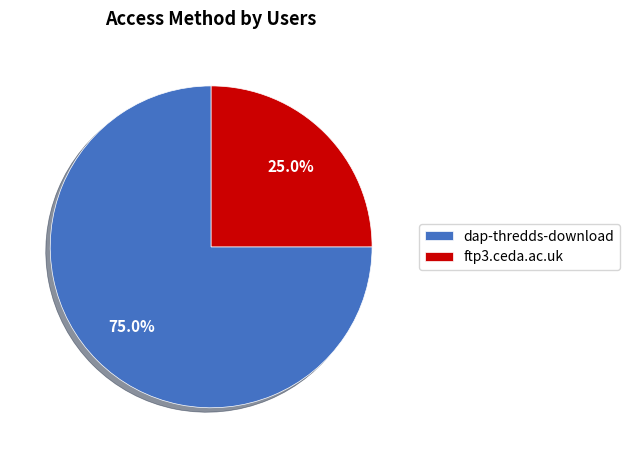

Approximately how many times larger is the value at ftp3.ceda.ac.uk compared to dap-thredds-download?

0.3